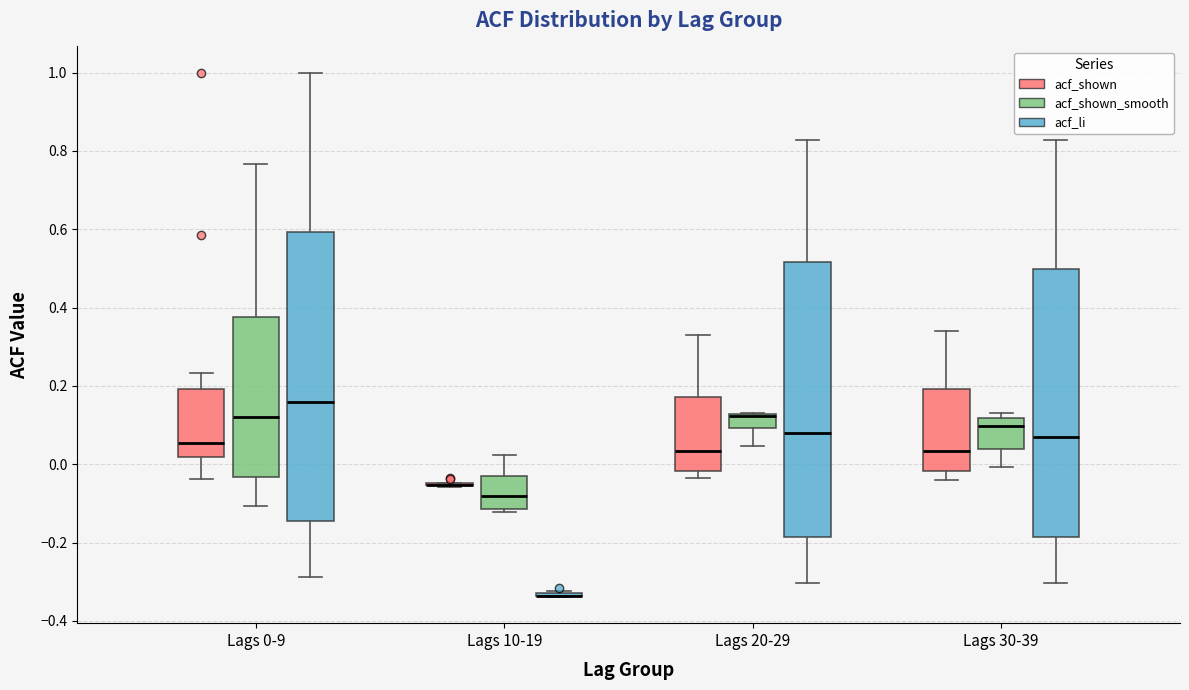

Which box is the tallest, from its lower edge to its upper edge?

Lags 0-9 (acf_li)